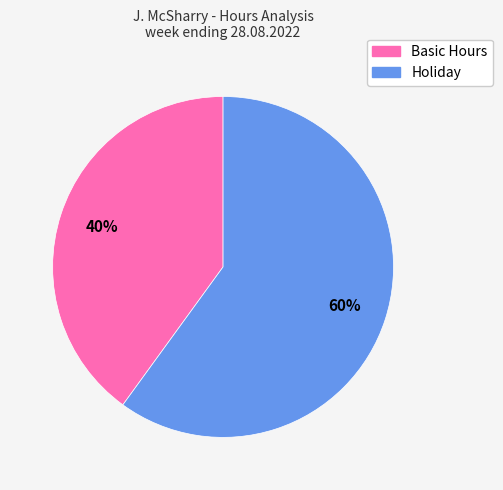

Which category has the smallest portion of the pie?

Basic Hours